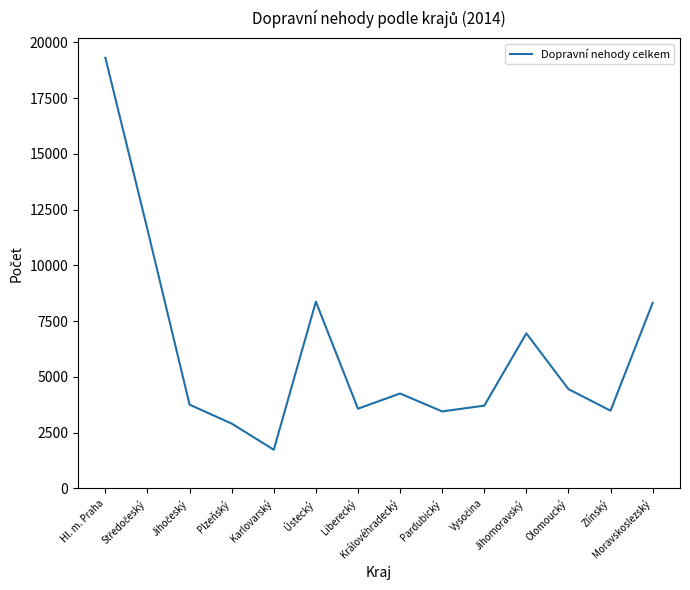

Where is the first local maximum?

Ústecký